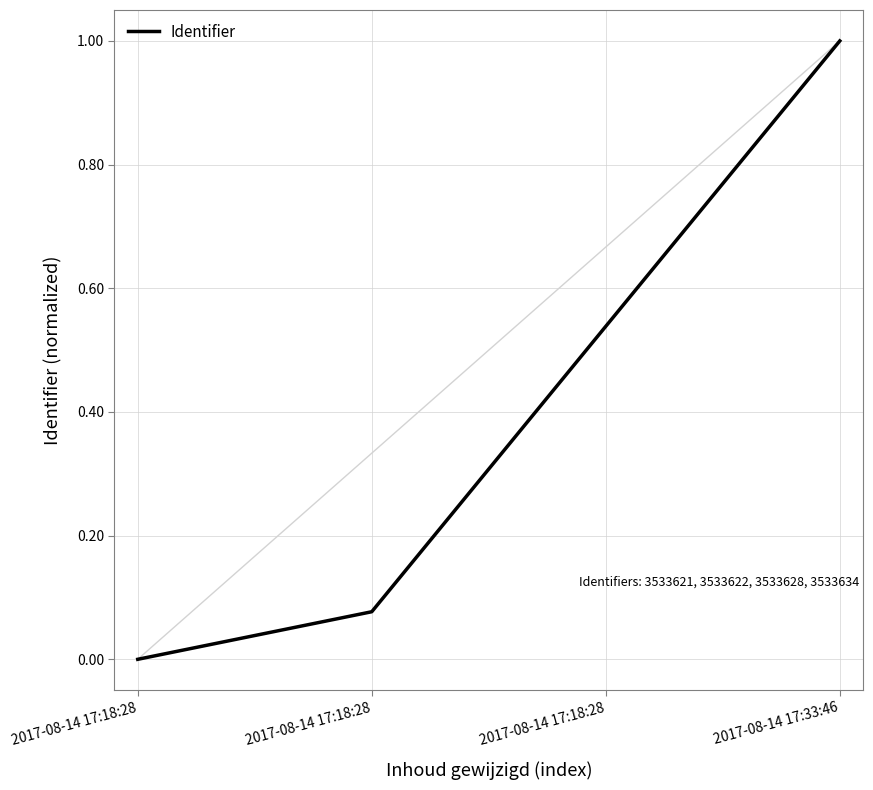

What is the sum of the values at 2017-08-14 17:18:28 and 2017-08-14 17:33:46?

1.1